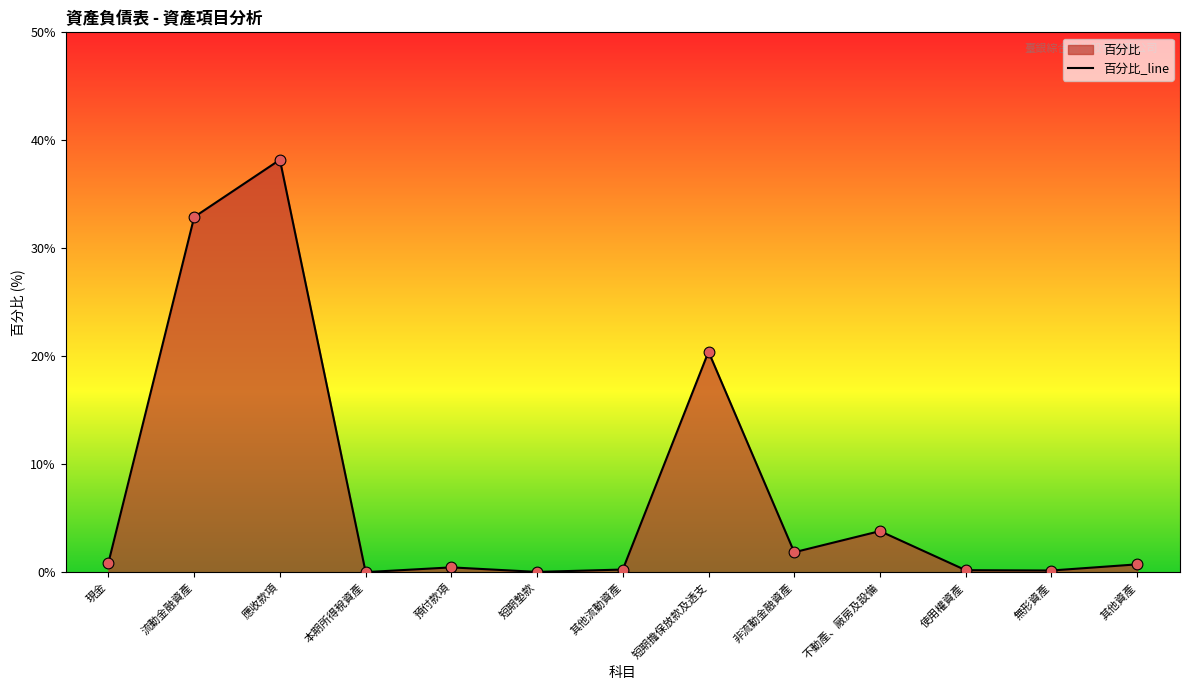

Between 短期擔保放款及透支 and 應收款項, which is larger?

應收款項